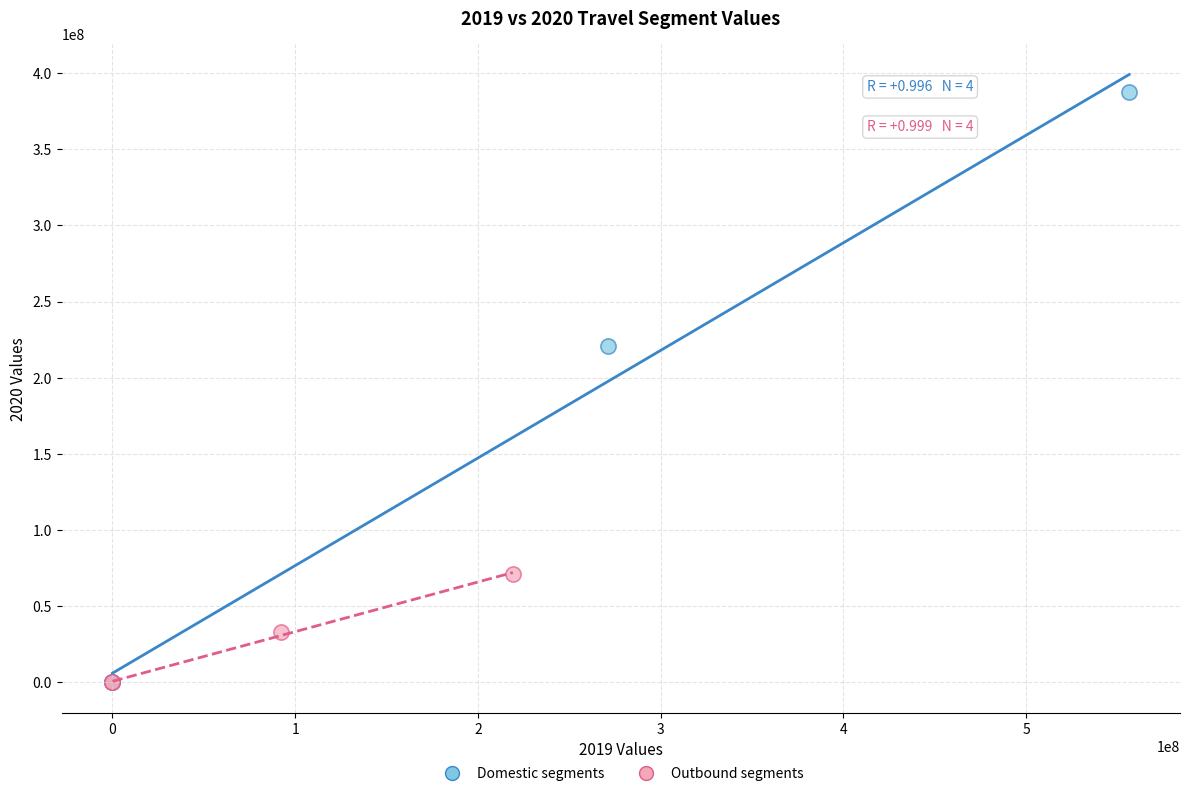

Which series contains the highest Y value?

Domestic segments